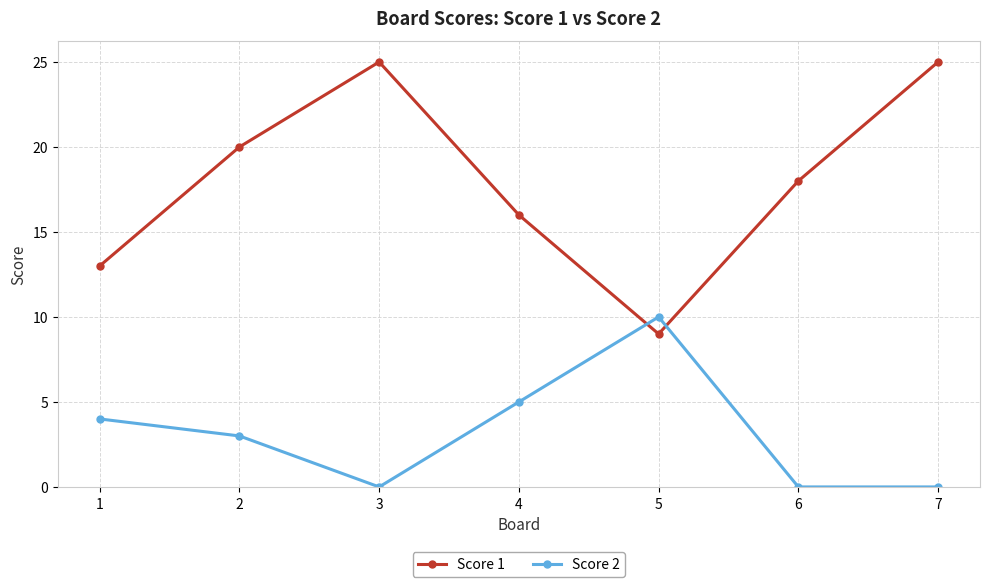

At 1, list the series in order from smallest to largest.

Score 2, Score 1